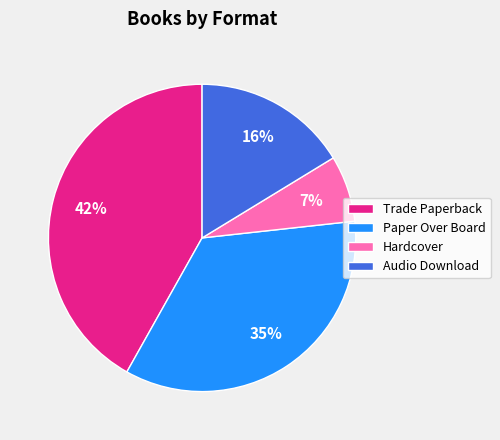

Approximately how many times larger is the value at Audio Download compared to Hardcover?

2.3